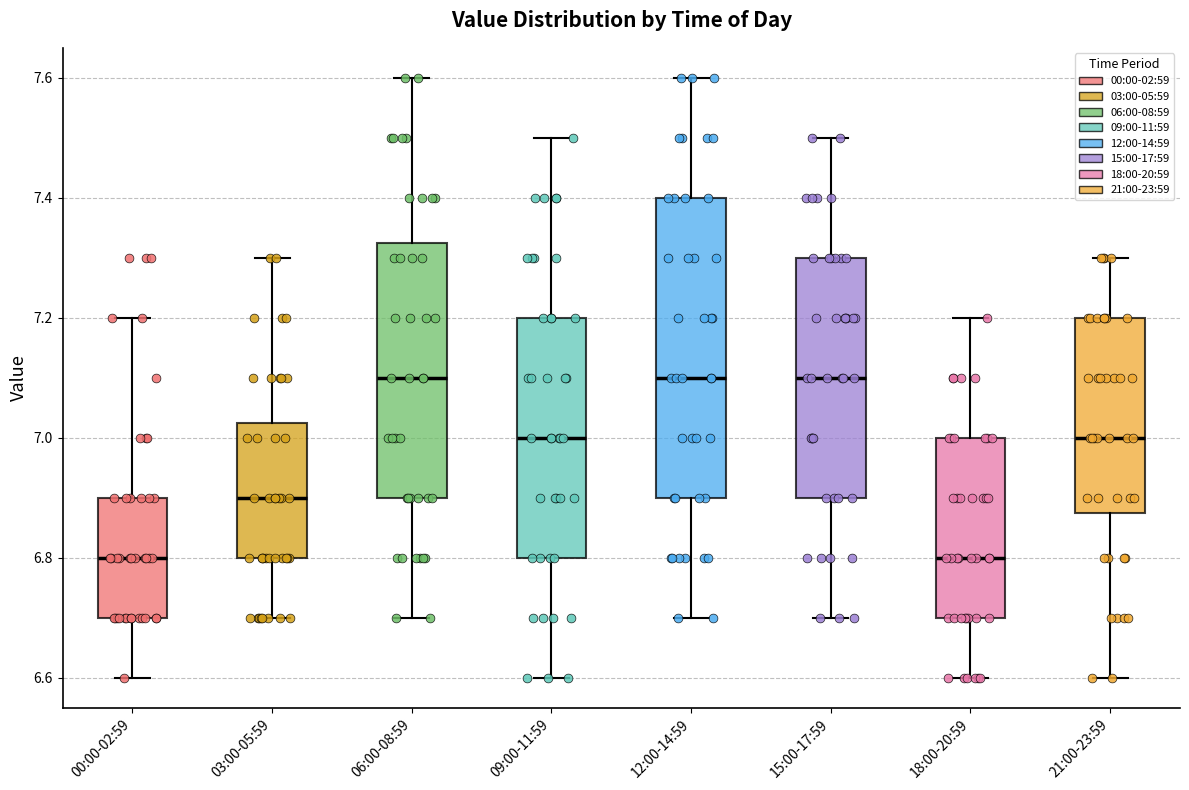

Reading left to right, transcribe this box plot: for each box, give where its median line is, the range the box spans, and where its two whiskers end, as read against the y-axis. The values are not printed on the chart, so give them approximately, as read against the axis.

00:00-02:59: median 6.80, box 6.70 to 6.90, whiskers 6.60 to 7.20
03:00-05:59: median 6.90, box 6.80 to 7.02, whiskers 6.70 to 7.30
06:00-08:59: median 7.10, box 6.90 to 7.32, whiskers 6.70 to 7.60
09:00-11:59: median 7.00, box 6.80 to 7.20, whiskers 6.60 to 7.50
12:00-14:59: median 7.10, box 6.90 to 7.40, whiskers 6.70 to 7.60
15:00-17:59: median 7.10, box 6.90 to 7.30, whiskers 6.70 to 7.50
18:00-20:59: median 6.80, box 6.70 to 7.00, whiskers 6.60 to 7.20
21:00-23:59: median 7.00, box 6.88 to 7.20, whiskers 6.60 to 7.30